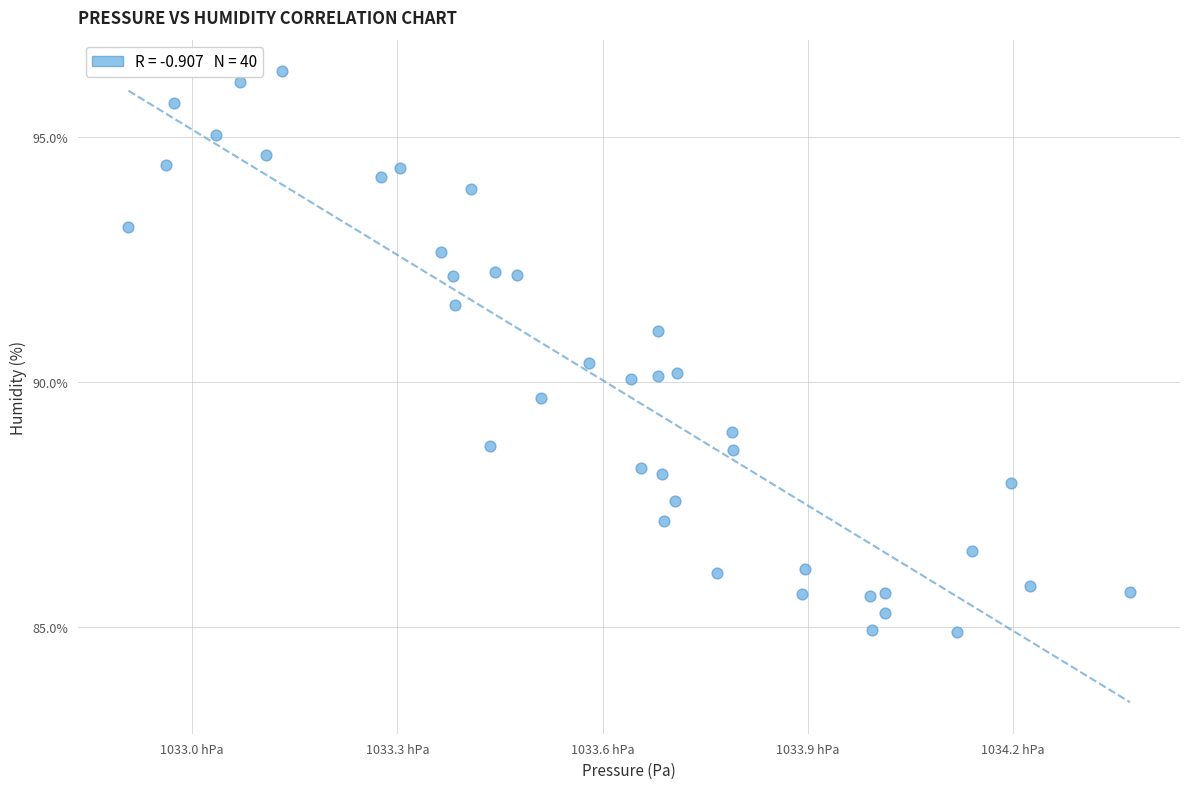

What is the range of X values (max minus min)?

146.3